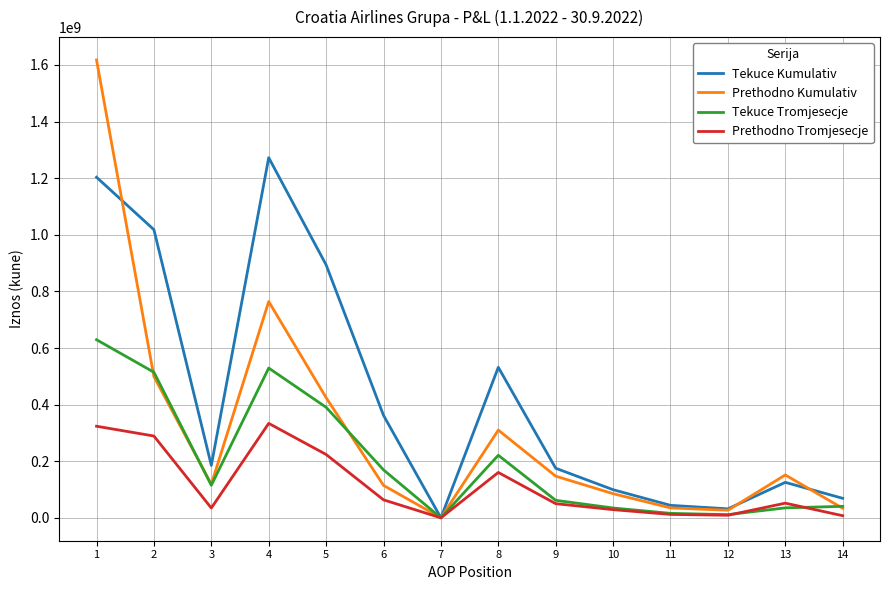

Is the value of Prethodno Tromjesecje at 12 greater than the value of Prethodno Kumulativ at 5?

No